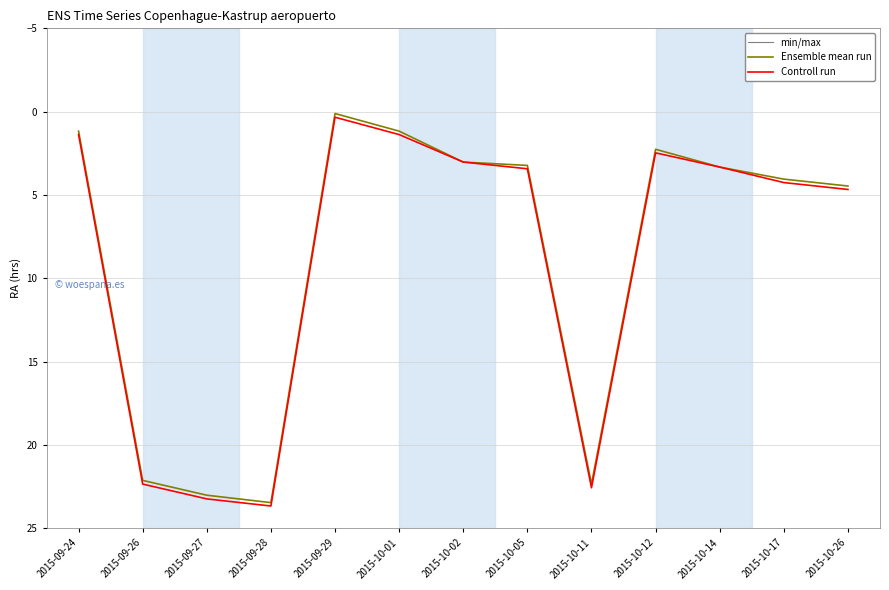

At which label does Ensemble mean run reach its minimum?

2015-09-29